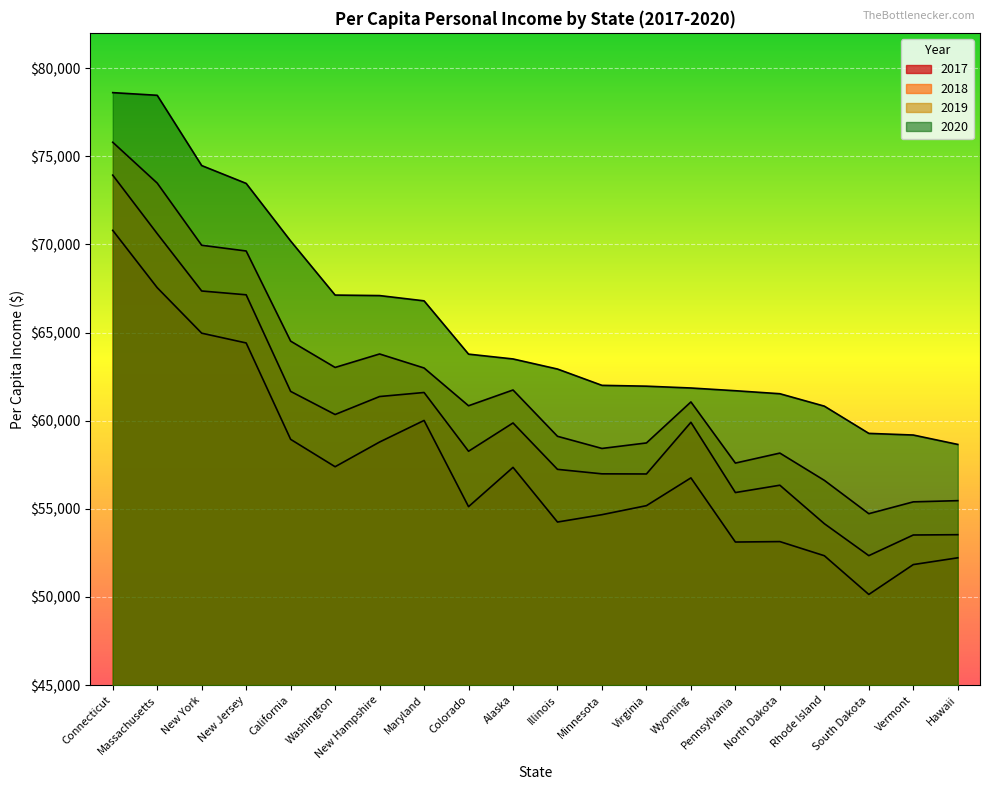

Rank the categories by 2017 value from highest to lowest.

Connecticut, Massachusetts, New York, New Jersey, Maryland, California, New Hampshire, Washington, Alaska, Wyoming, Virginia, Colorado, Minnesota, Illinois, North Dakota, Pennsylvania, Rhode Island, Hawaii, Vermont, South Dakota